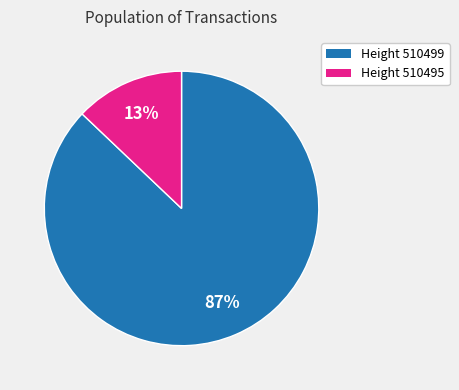

Is there any slice that represents more than half of the pie?

Yes